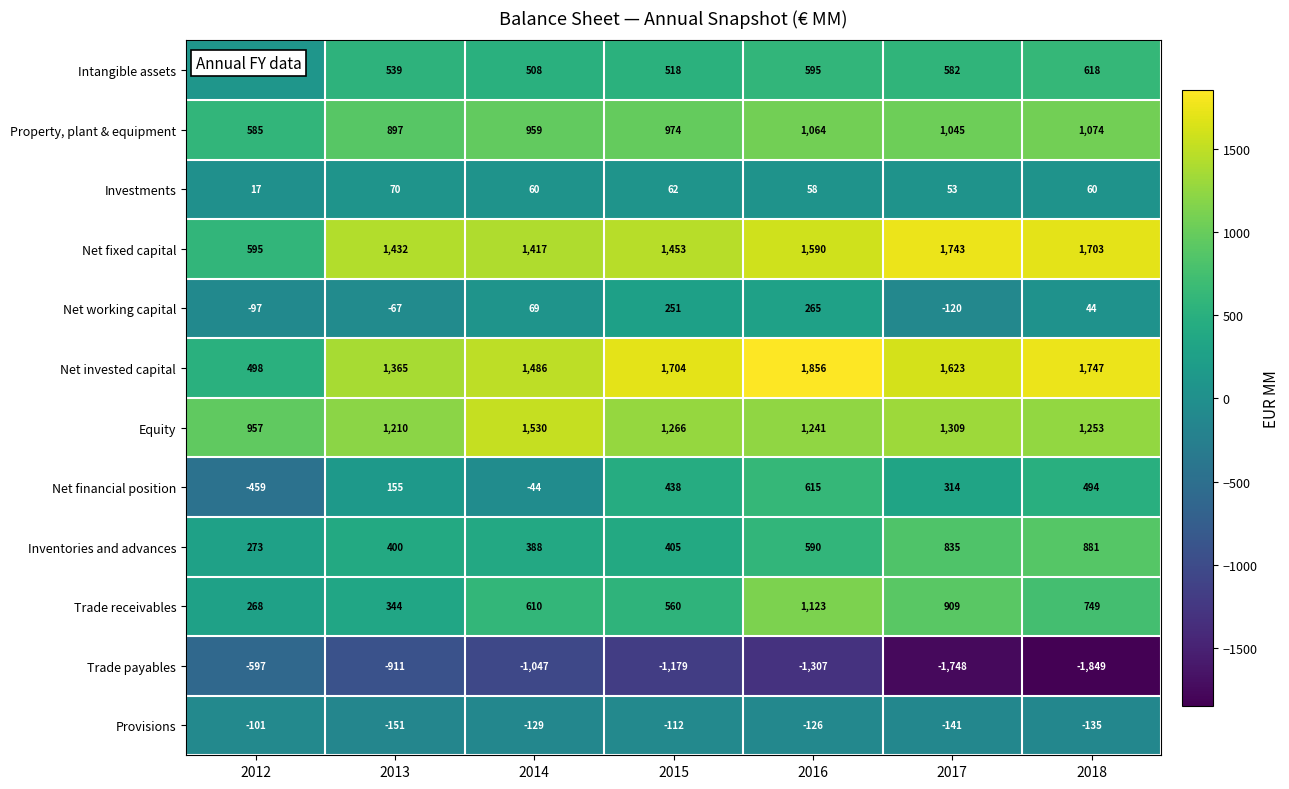

What is the lowest value of the Provisions series?

-151